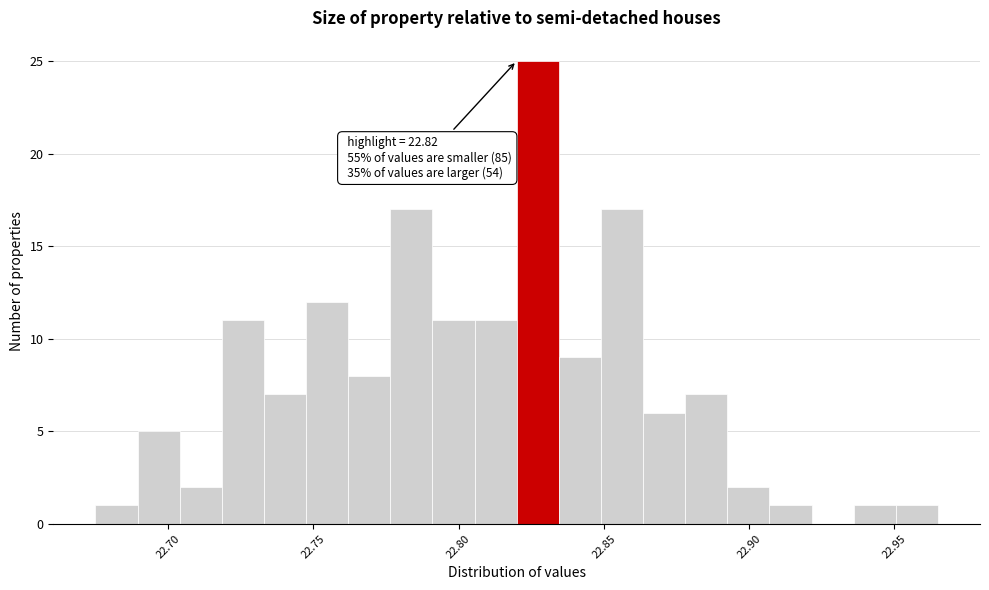

Around what value on the x-axis is the tallest bar? Give the approximate position of its centre, as read against the axis.

22.825